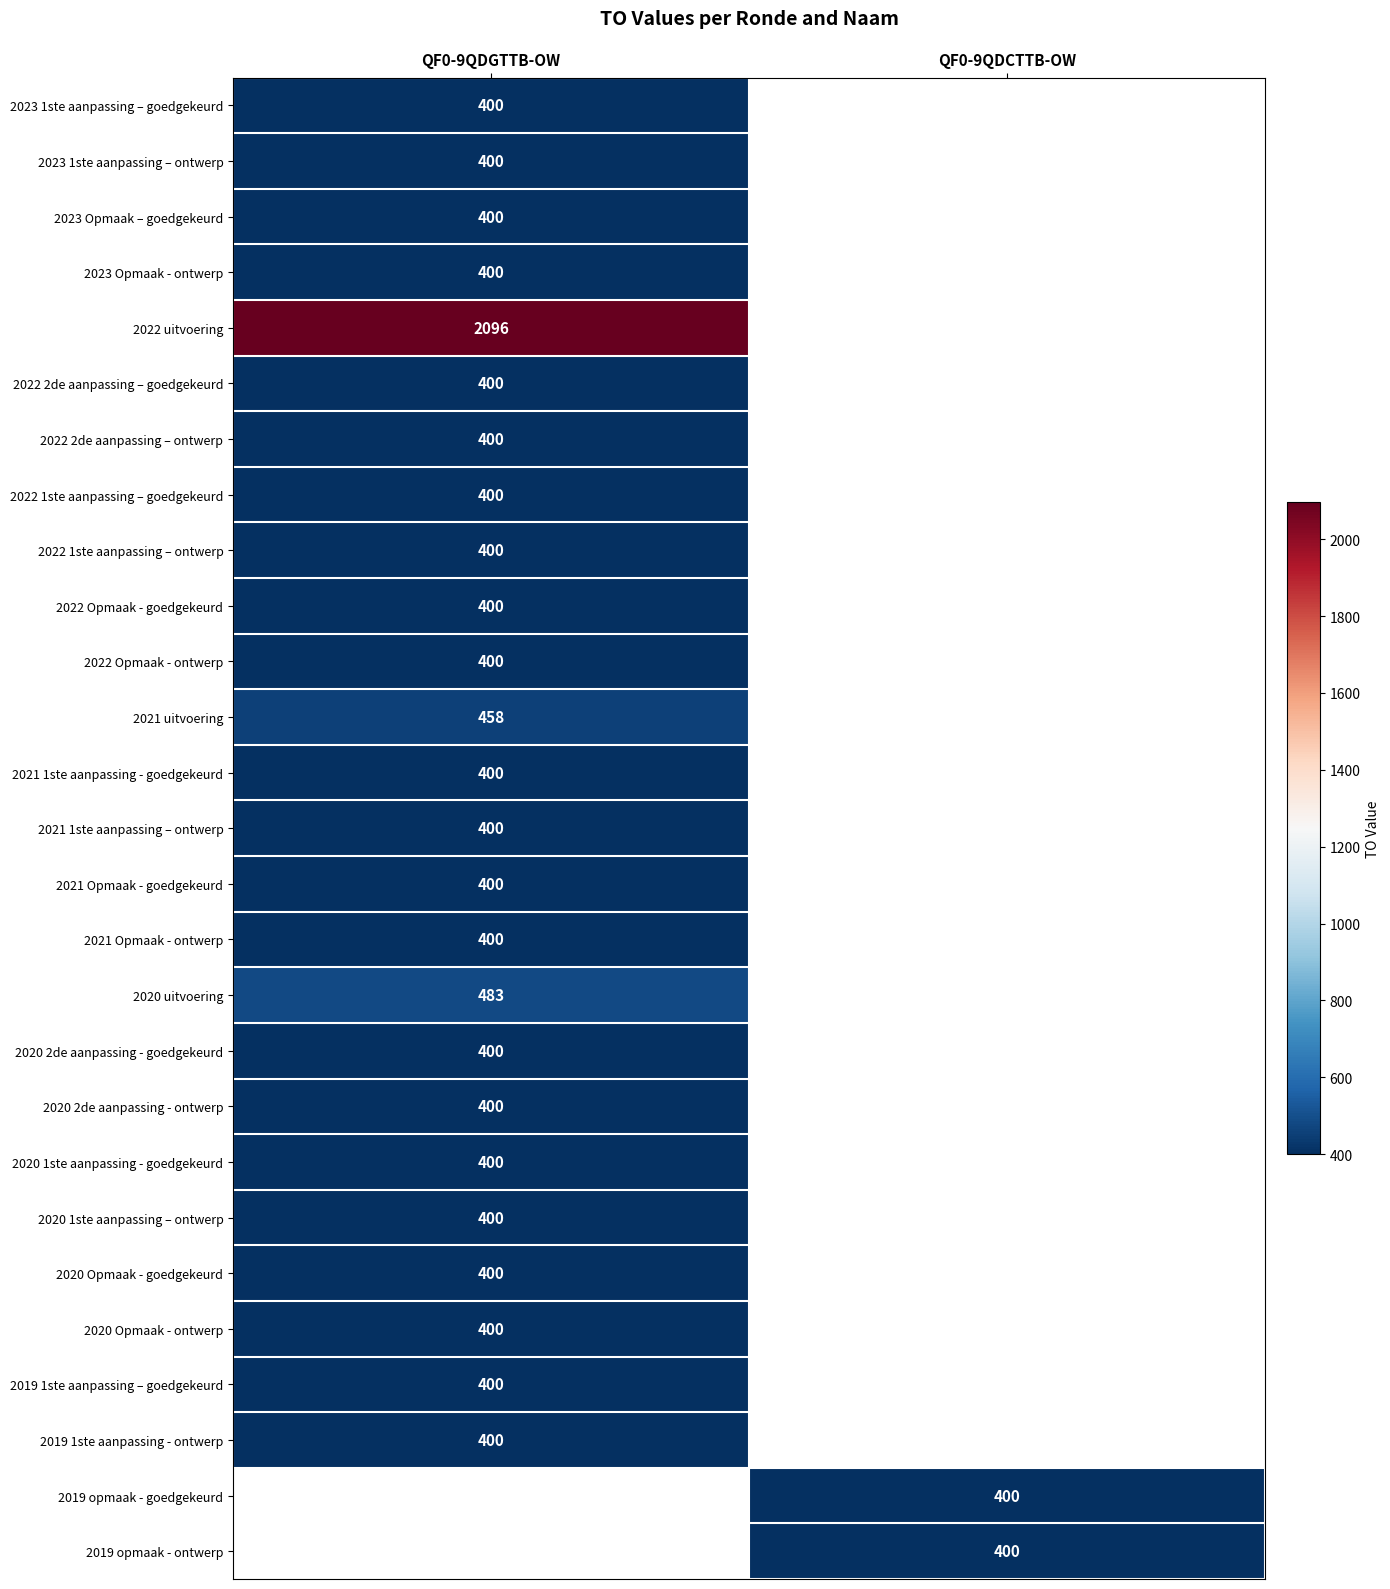

The value of 2023 1ste aanpassing – ontwerp at QF0-9QDGTTB-OW is 257. True or false?

False